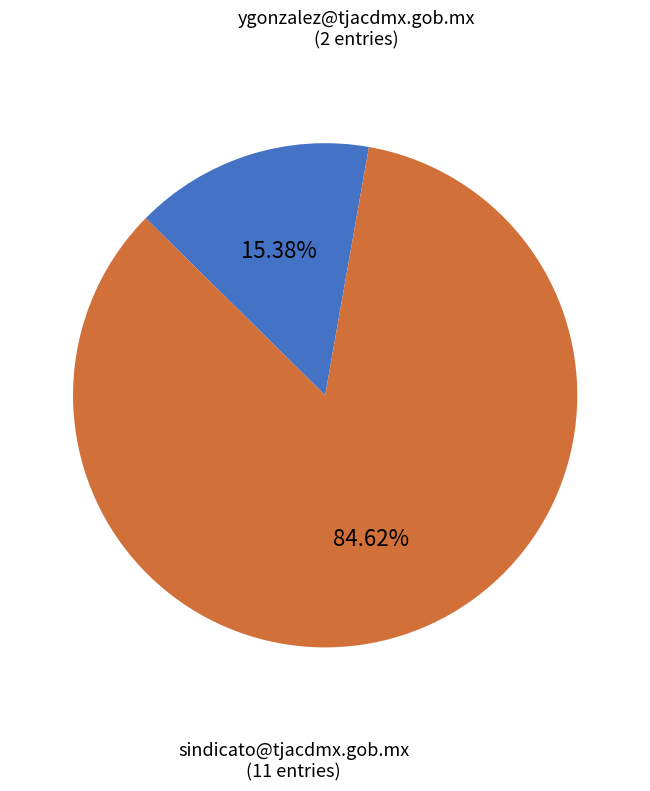

Which category has the biggest portion of the pie?

sindicato@tjacdmx.gob.mx